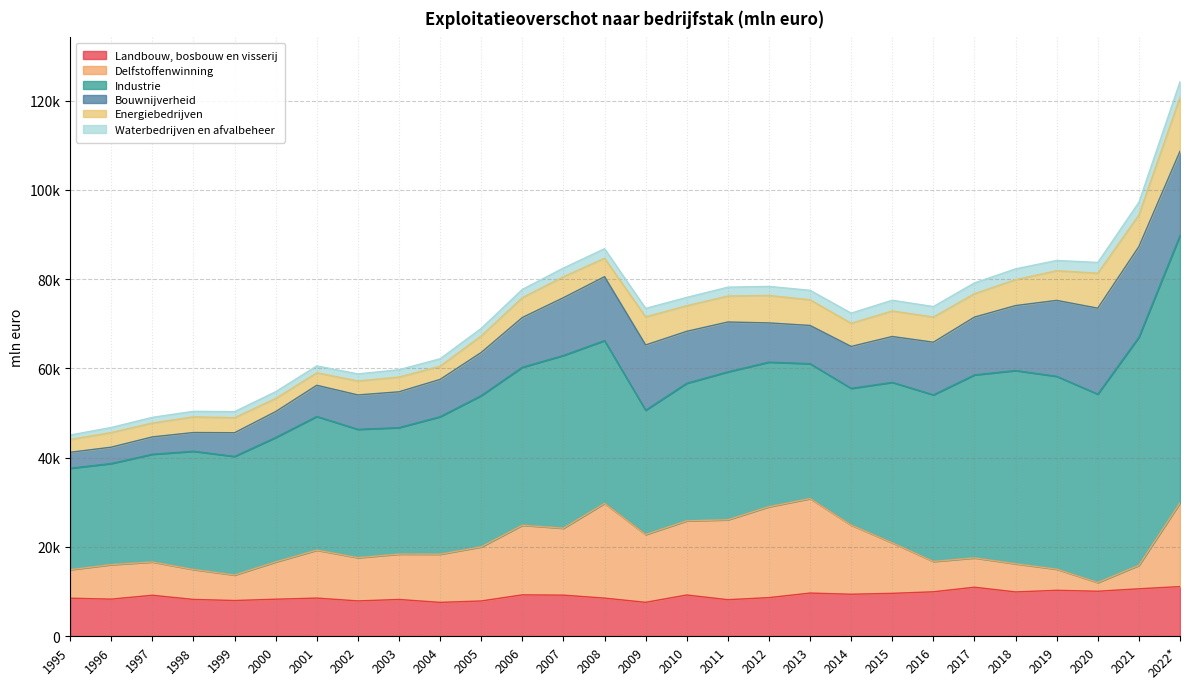

Which series changed the most between 1998 and 2011?

Delfstoffenwinning